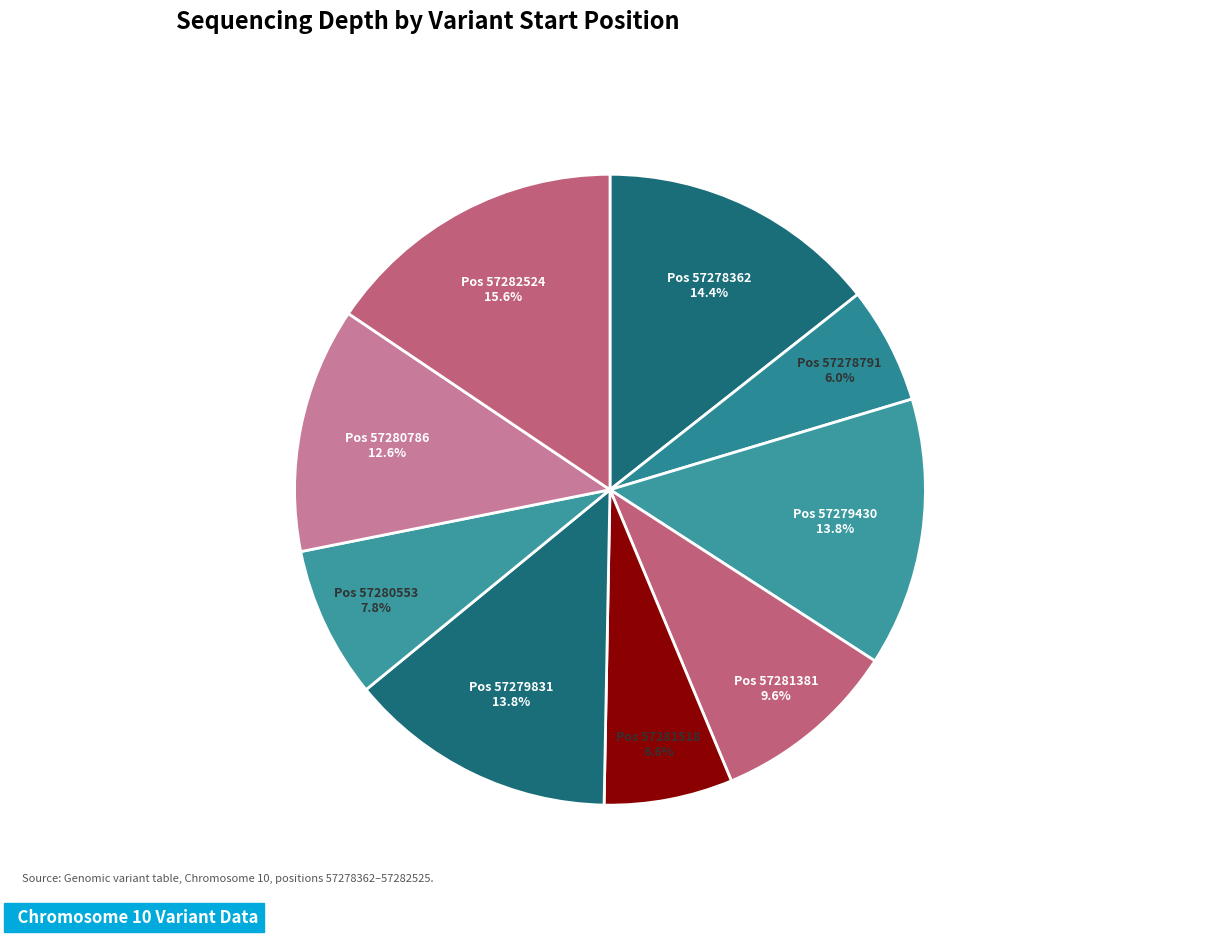

What is the ratio of the value at Pos 57279831 to the value at Pos 57281518?

2.1